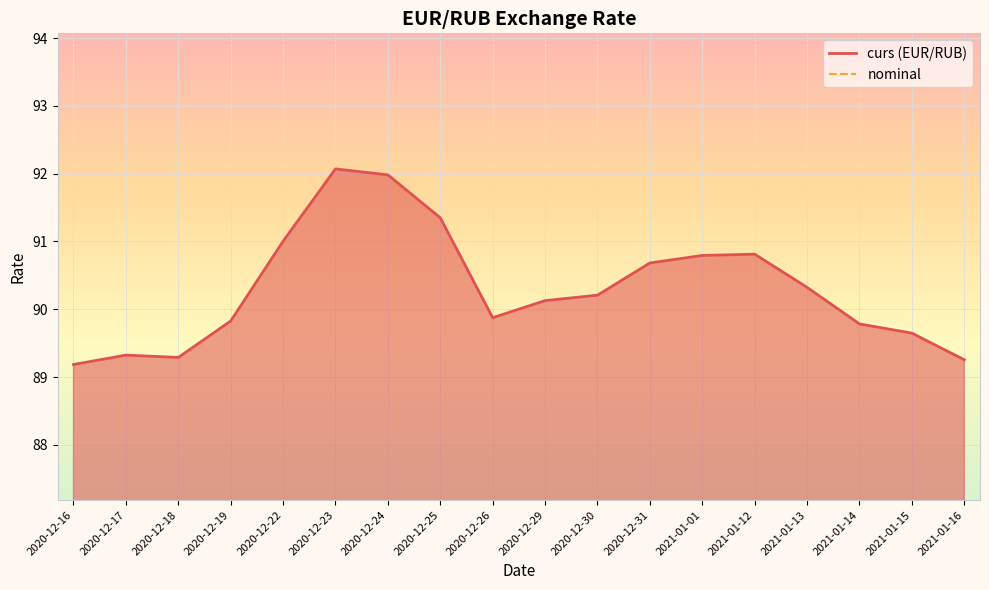

Which has a higher value, 2021-01-16 or 2020-12-29?

2020-12-29